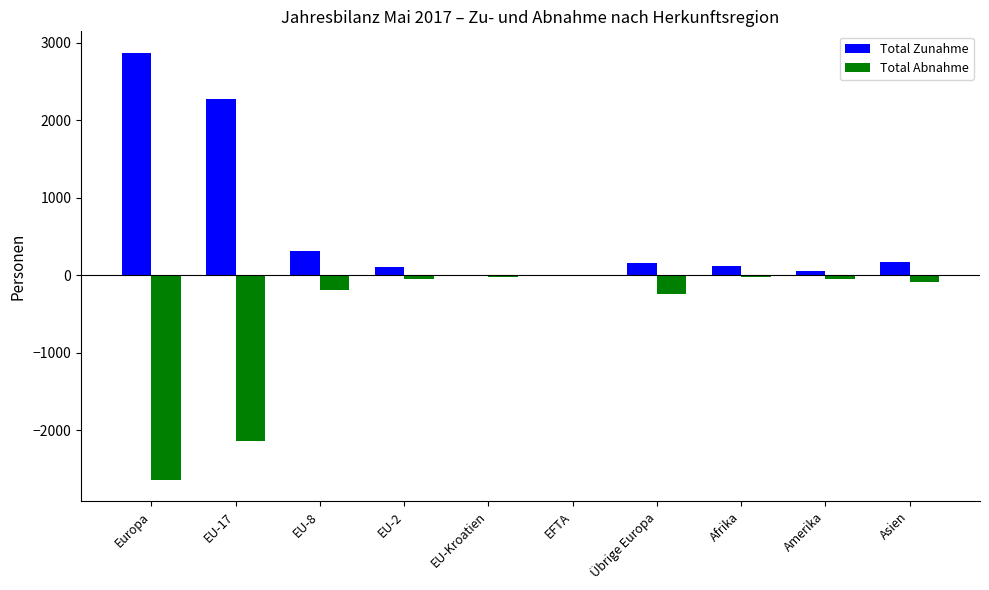

The value of Total Zunahme at EU-8 is 519. True or false?

False